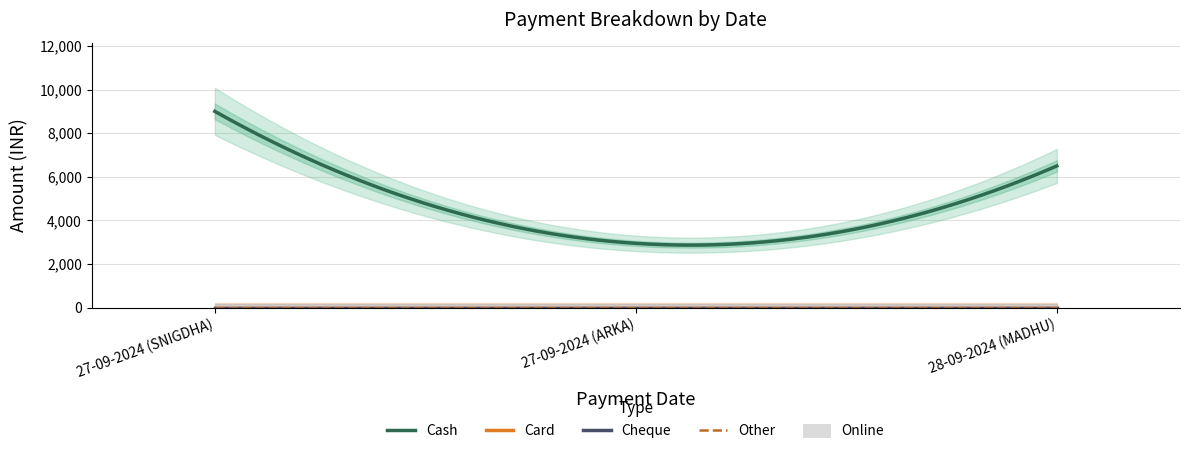

Reading left to right, what are all the values shown in this chart?

Cash: 9000	2950	6499
Card: 0	0	0
Cheque: 0	0	0
Online: 0	0	0
Other: 0	0	0